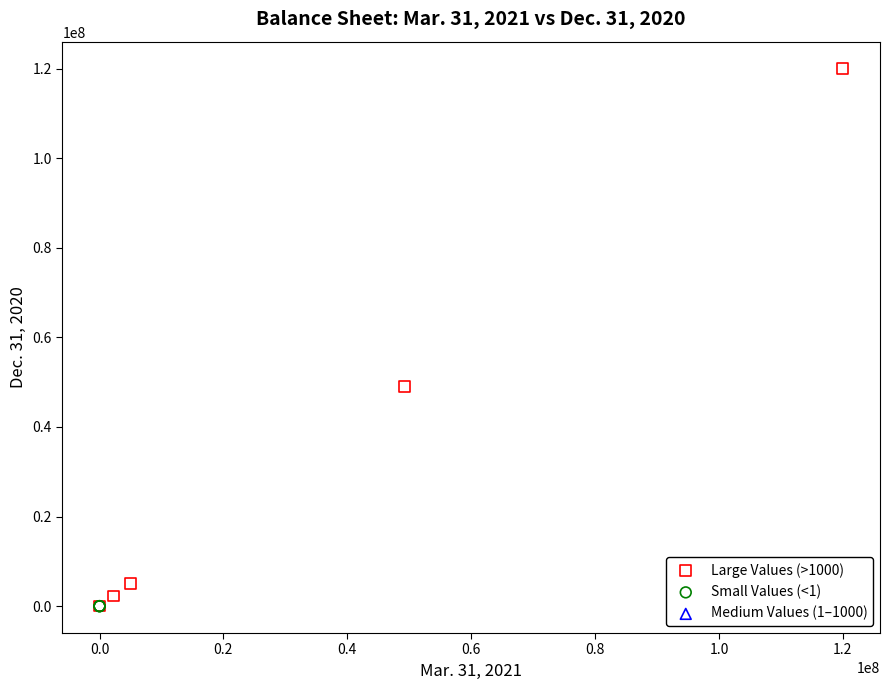

Which series has the largest Y range (max minus min)?

Large Values (>1000)